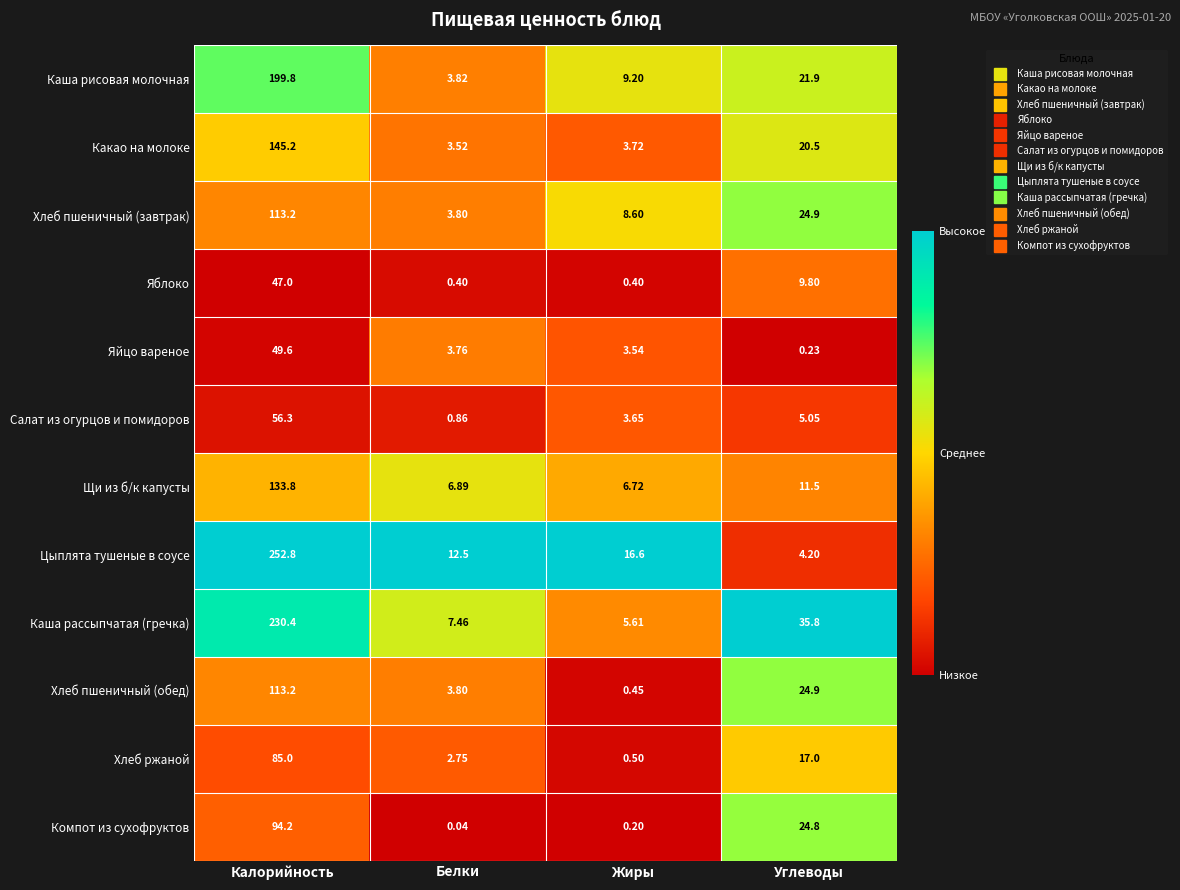

At which category is the sum across all series the highest?

Калорийность